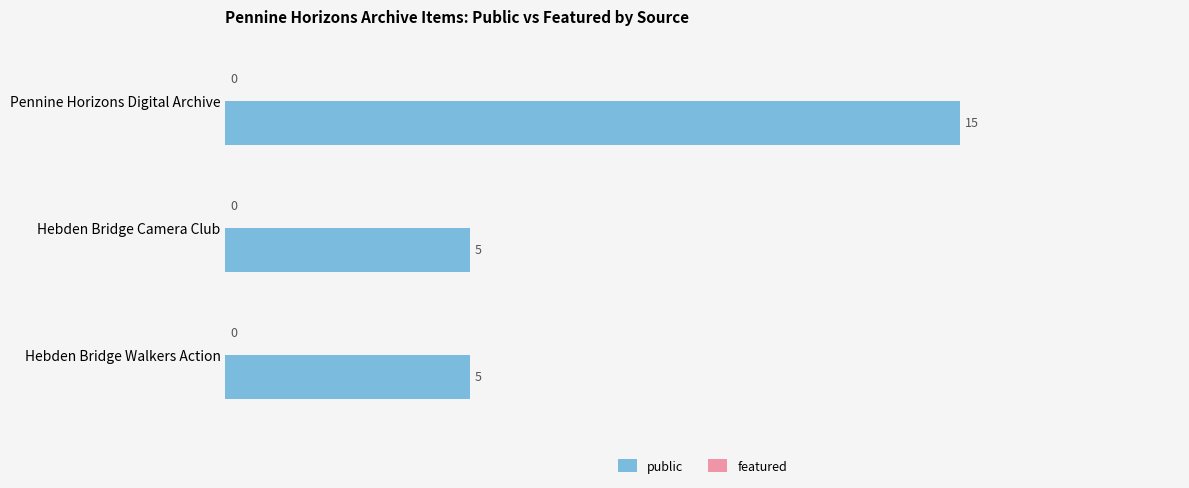

The chart shows a value of 5 at Hebden Bridge Walkers Action. True or false?

True